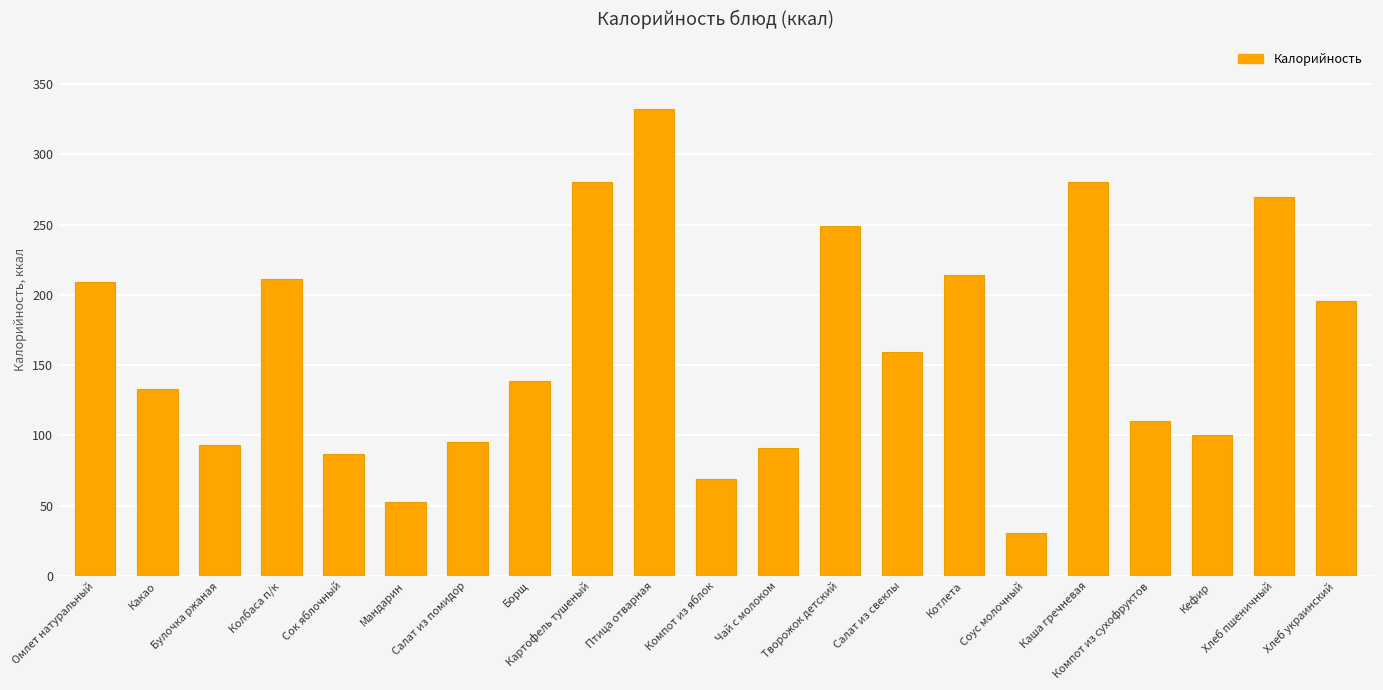

What is the minimum value shown in the chart?

30.4